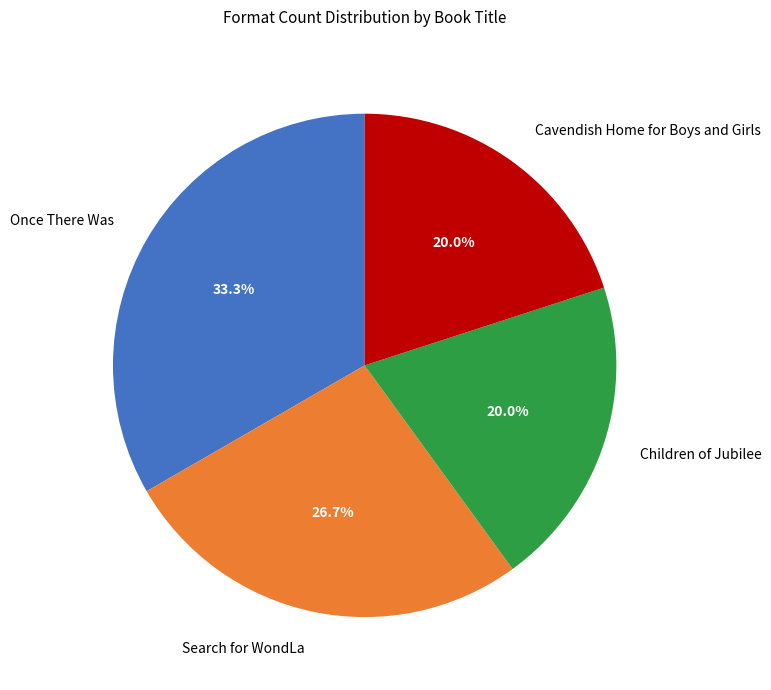

Do Cavendish Home for Boys and Girls and Once There Was together represent more than half of the pie?

Yes